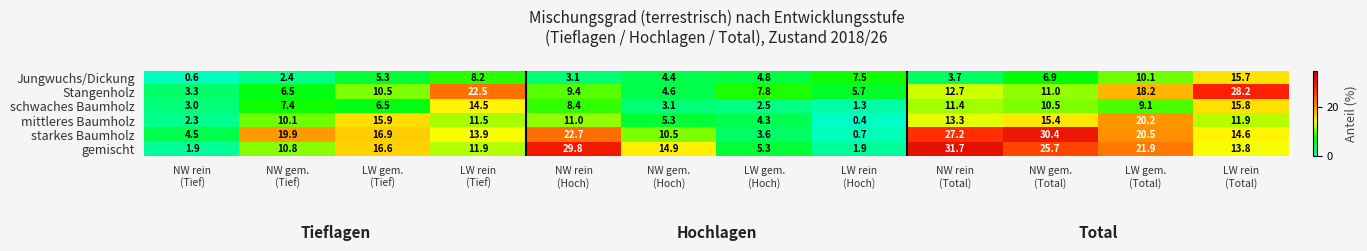

Which series has the largest range (max minus min)?

gemischt